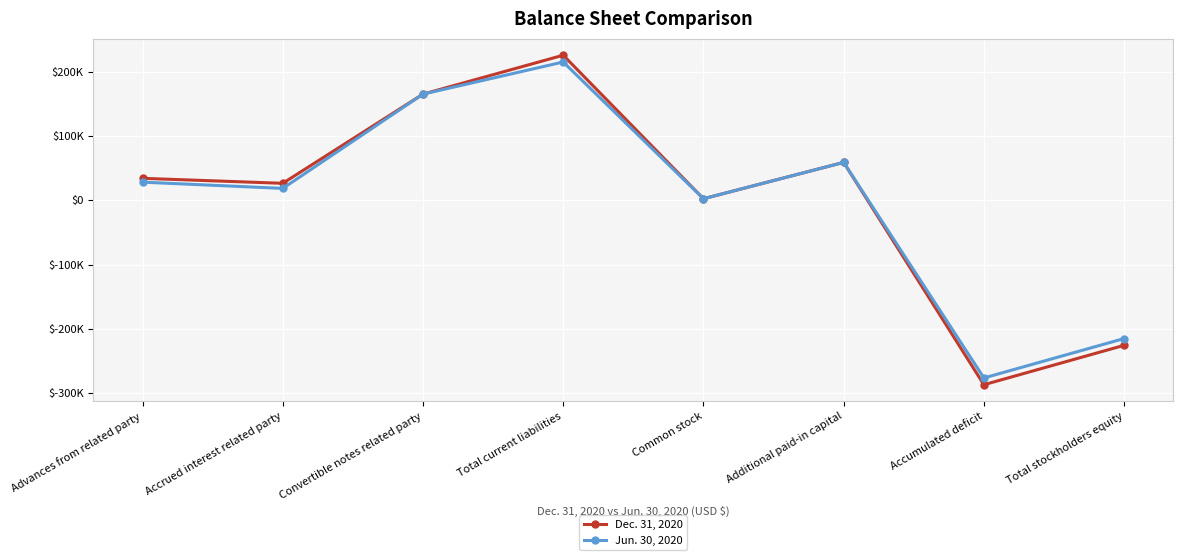

Is this an area chart (filled region under the line)?

No